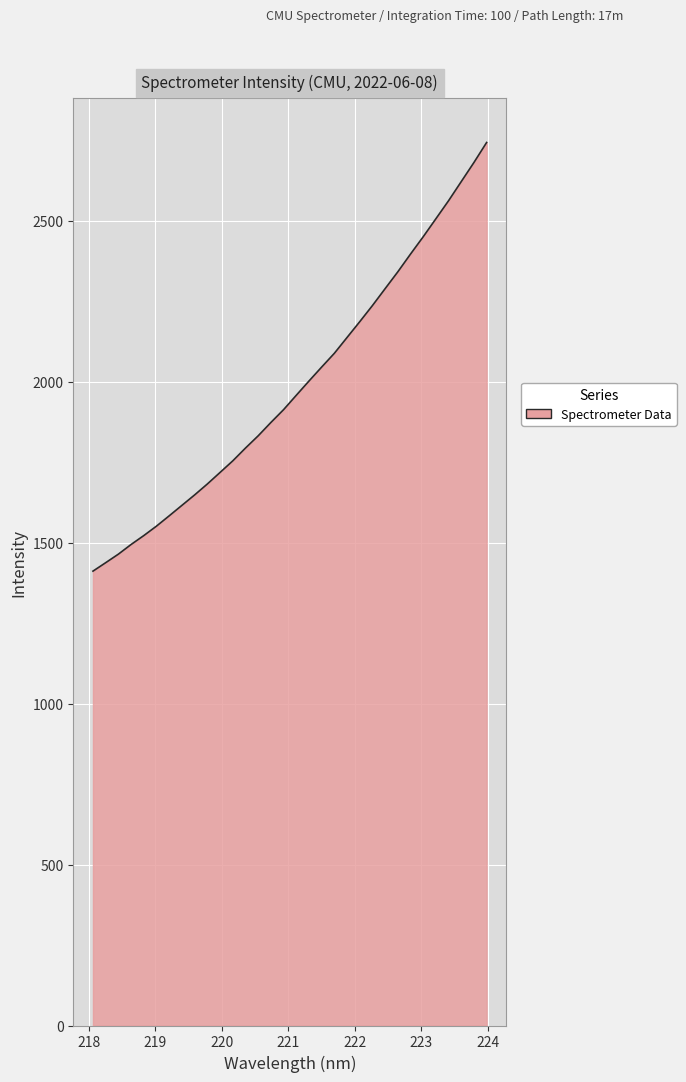

What is the minimum value shown in the chart?

1411.7